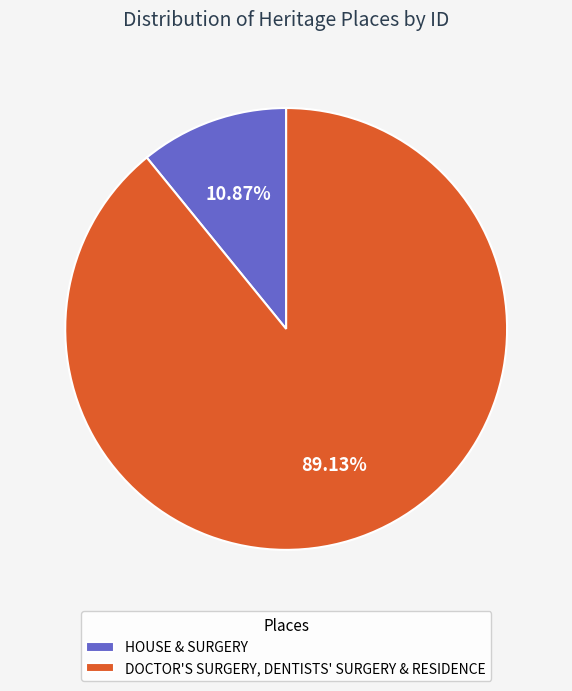

To the nearest percent, what portion does HOUSE & SURGERY represent?

11%